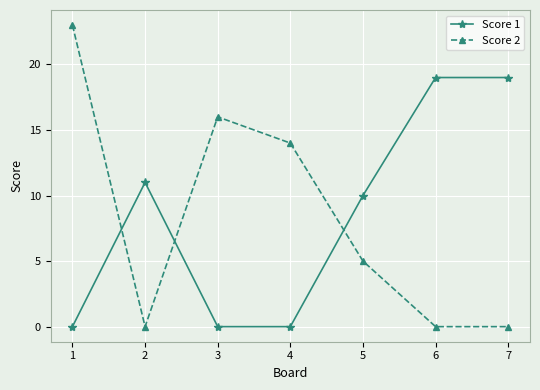

What is the difference between the maximum and second lowest values in the Score 1 series?

19